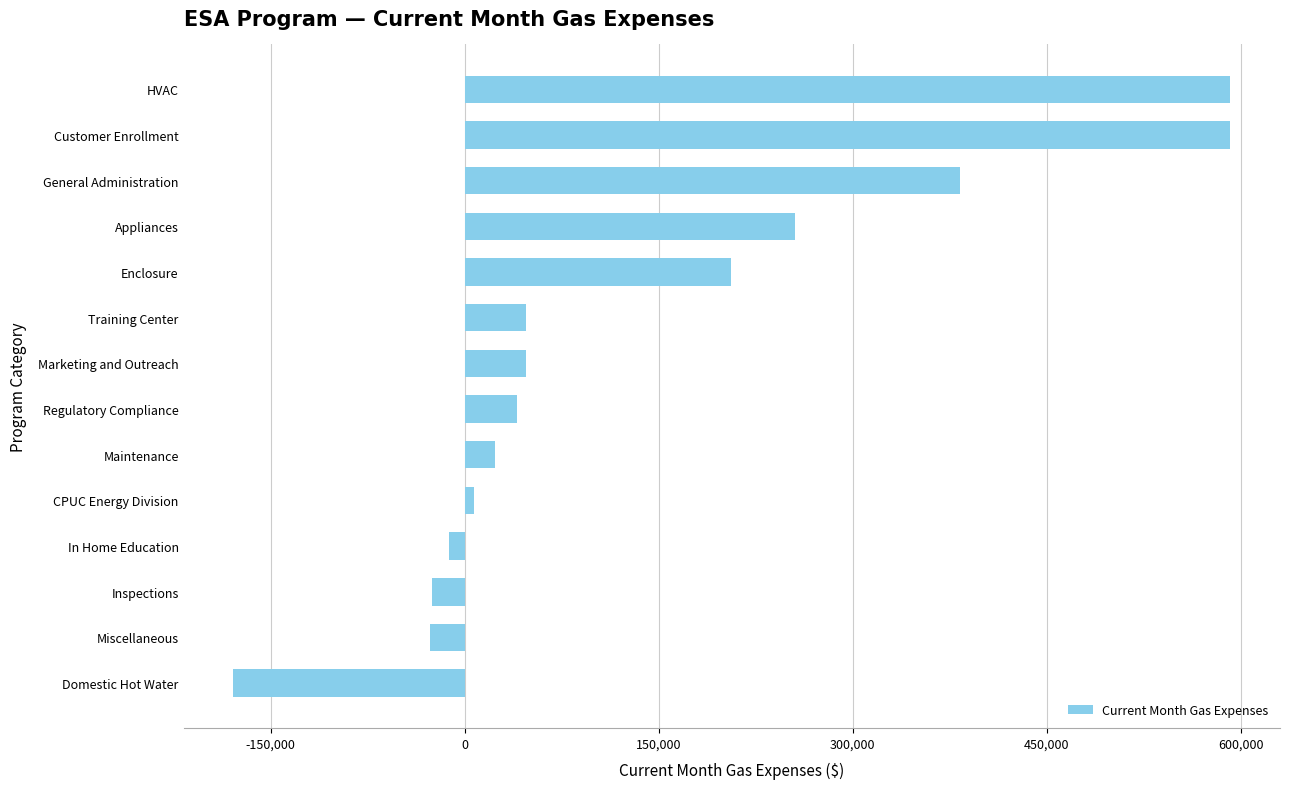

Is it true that the value at Appliances is 255648.6?

True